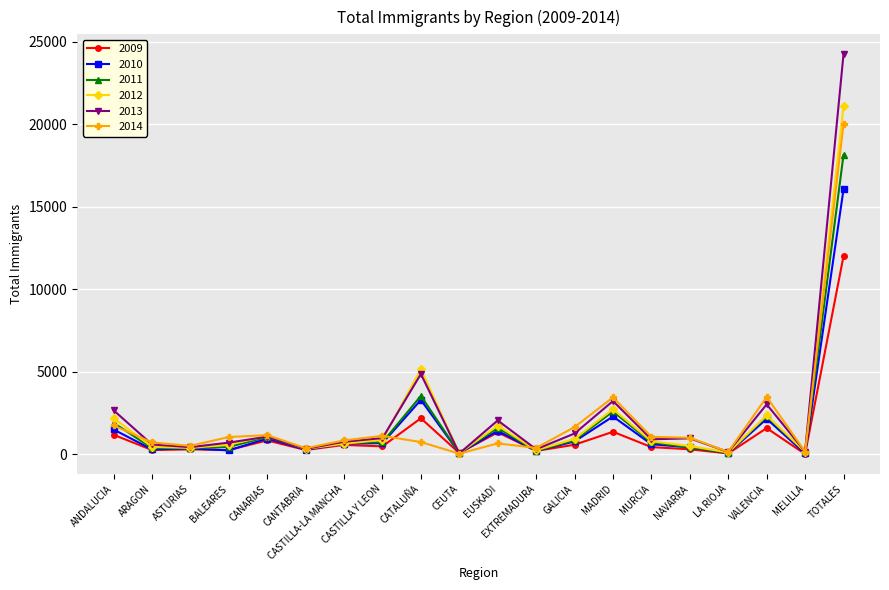

True or false: 2012 has more than 0 points higher than both neighbors.

True